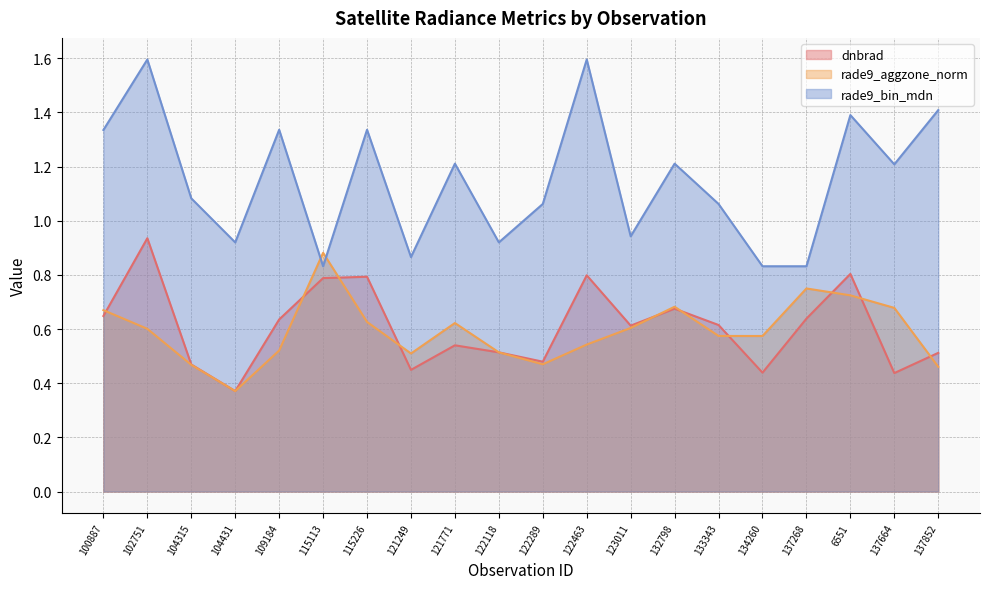

Reading left to right, extract all data points from this chart.

dnbrad: 0.6	0.9	0.5	0.4	0.6	0.8	0.8	0.4	0.5	0.5	0.5	0.8	0.6	0.7	0.6	0.4	0.6	0.8	0.4	0.5
rade9_aggzone_norm: 0.7	0.6	0.5	0.4	0.5	0.9	0.6	0.5	0.6	0.5	0.5	0.5	0.6	0.7	0.6	0.6	0.7	0.7	0.7	0.5
rade9_bin_mdn: 1.3	1.6	1.1	0.9	1.3	0.8	1.3	0.9	1.2	0.9	1.1	1.6	0.9	1.2	1.1	0.8	0.8	1.4	1.2	1.4